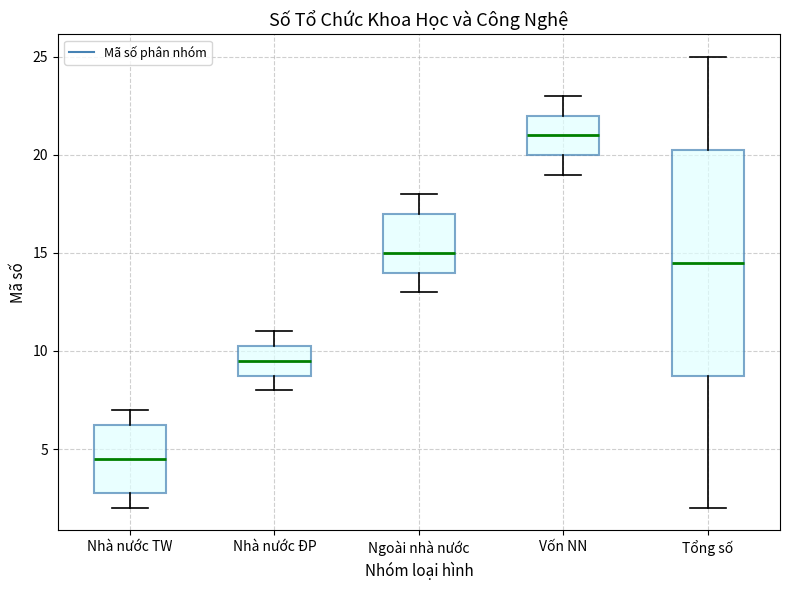

Reading left to right, read every box against the y-axis: the position of its median line, the range the box covers, and the ends of its whiskers. The values are not printed on the chart, so give them approximately, as read against the axis.

Nhà nước TW: median 4.5, box 3.0 to 6.5, whiskers 2.0 to 7.0
Nhà nước ĐP: median 9.5, box 9.0 to 10.5, whiskers 8.0 to 11.0
Ngoài nhà nước: median 15.0, box 14.0 to 17.0, whiskers 13.0 to 18.0
Vốn NN: median 21.0, box 20.0 to 22.0, whiskers 19.0 to 23.0
Tổng số: median 14.5, box 9.0 to 20.5, whiskers 2.0 to 25.0